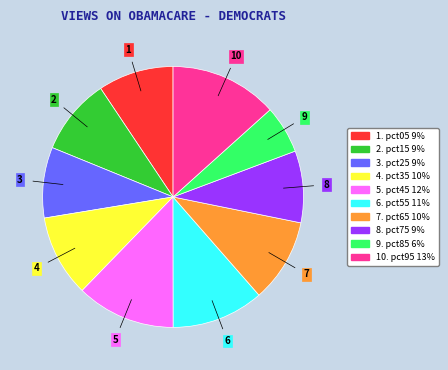

Is there a majority slice in this chart?

No